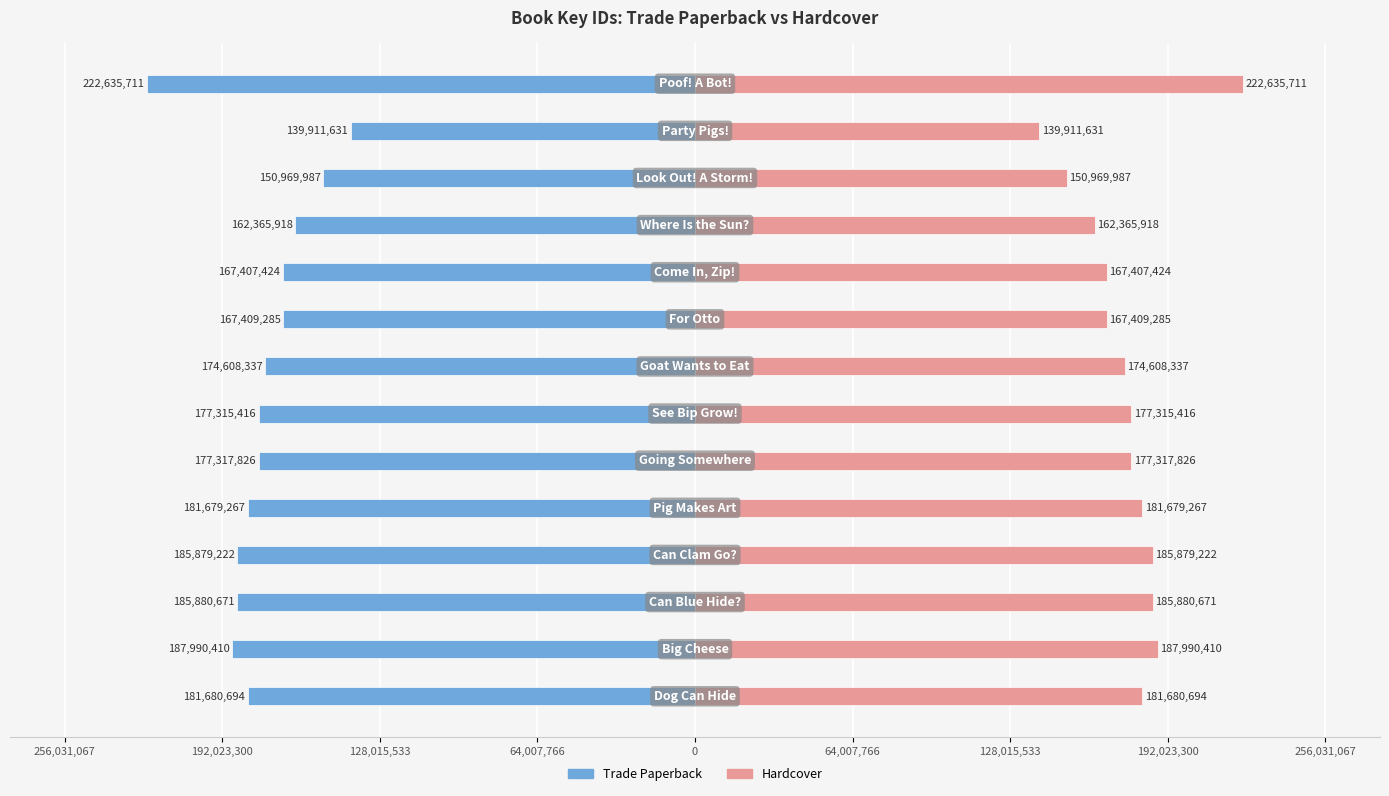

The Trade Paperback series shows -85694961 at 11. True or false?

False